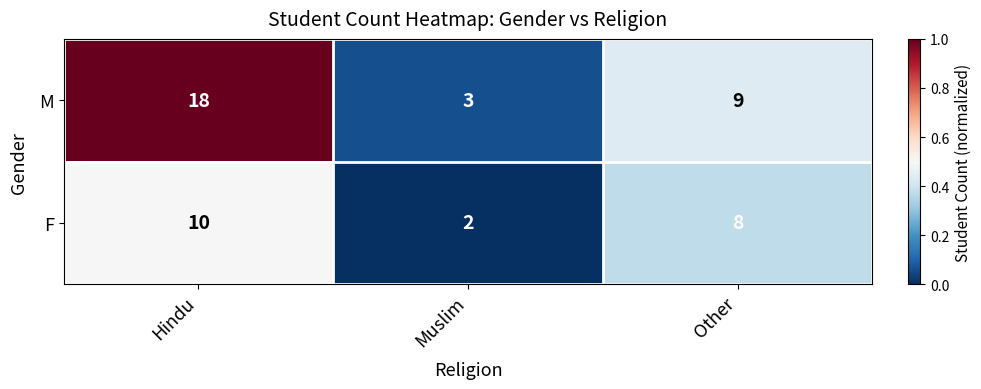

At which category is the sum across all series the highest?

Hindu